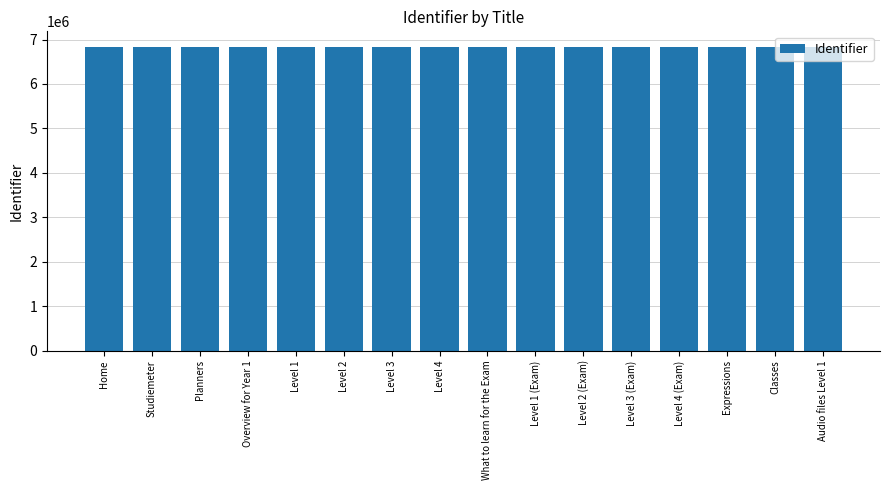

What is the sum of all values?

109486785